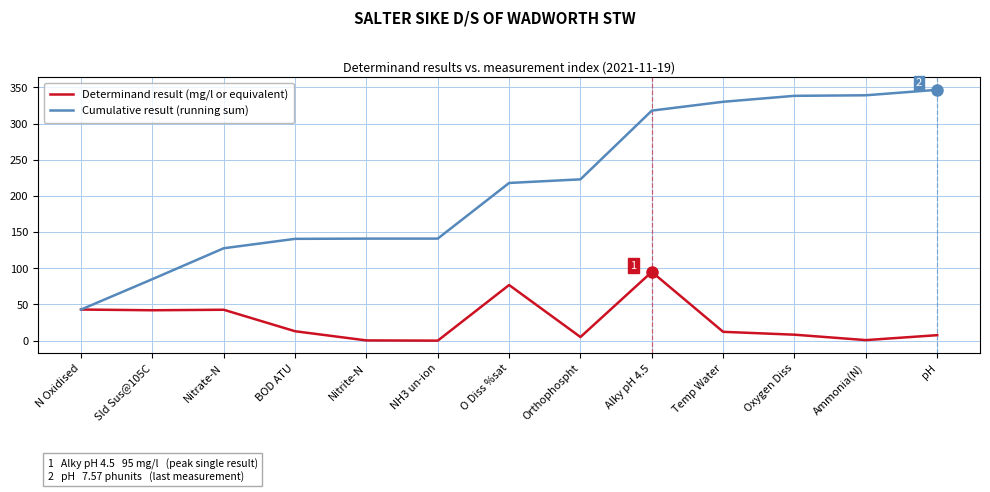

What are all the series names shown in the legend?

Determinand result (mg/l or equivalent), Cumulative result (running sum)